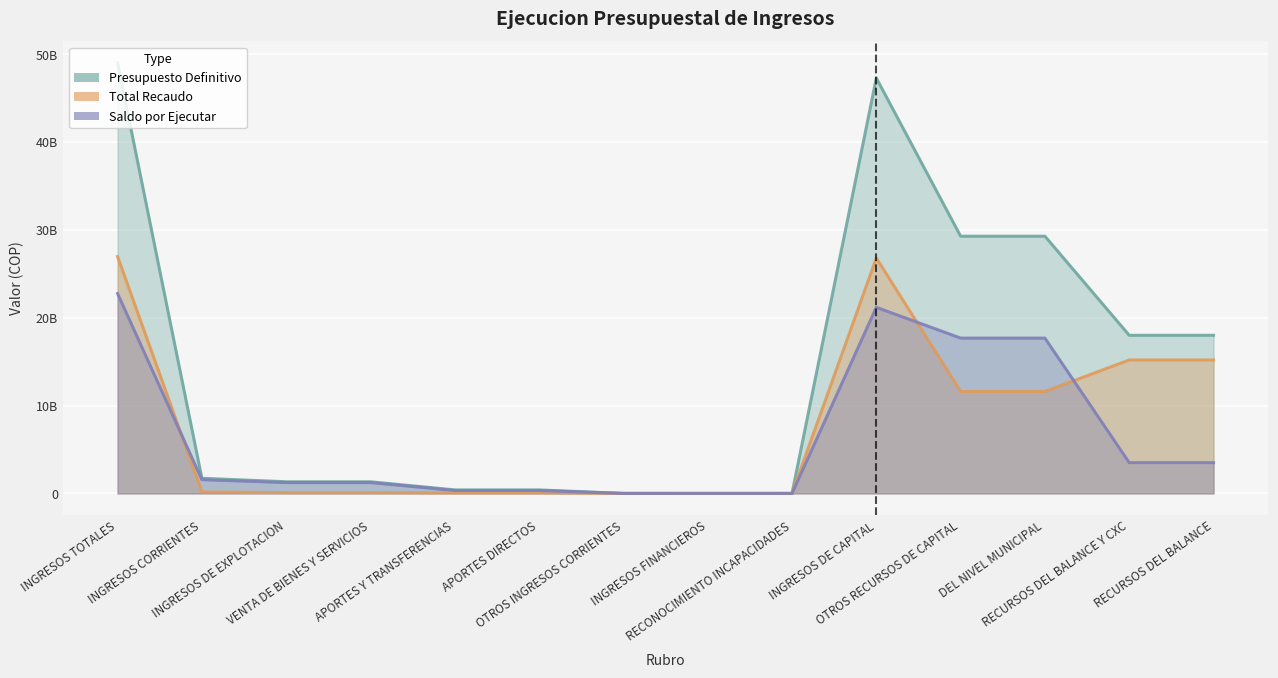

What is the total value across all series at RECURSOS DEL BALANCE?

36711728707.4